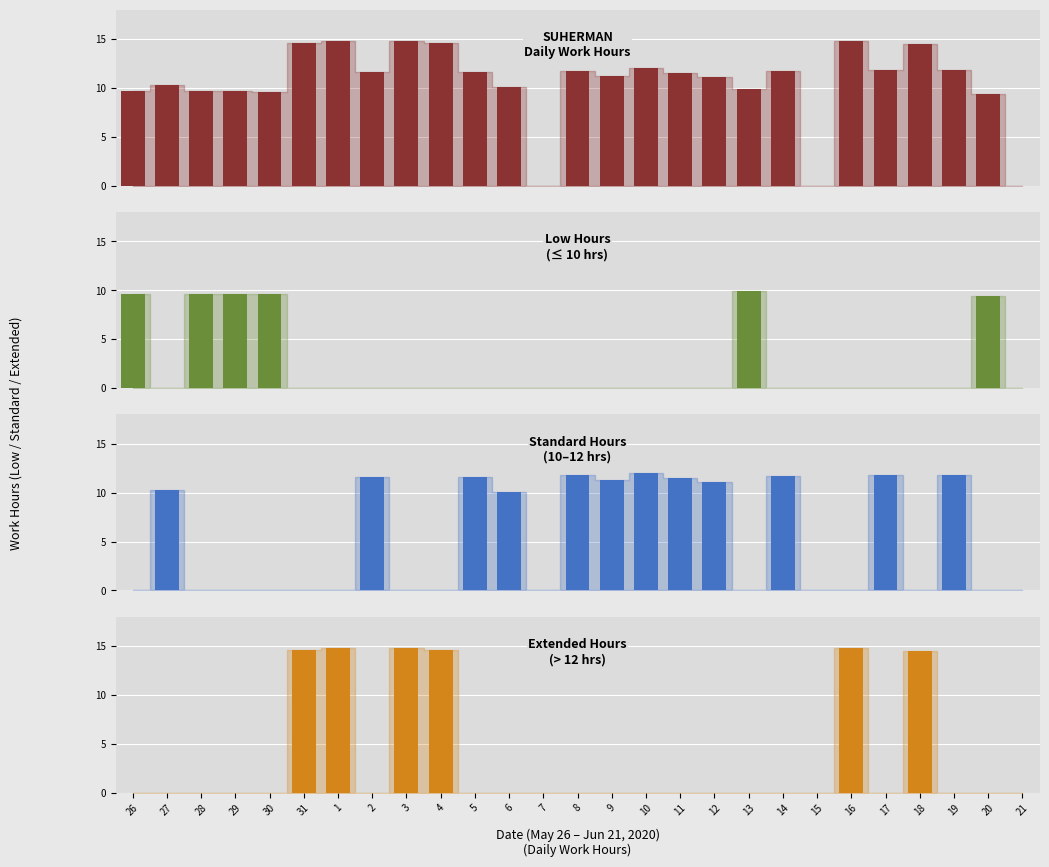

List the labels in order of Standard Hours (10–12 hrs) value, largest first.

10, 17, 19, 8, 14, 5, 2, 11, 9, 12, 27, 6, 26, 28, 29, 30, 31, 1, 3, 4, 7, 13, 15, 16, 18, 20, 21